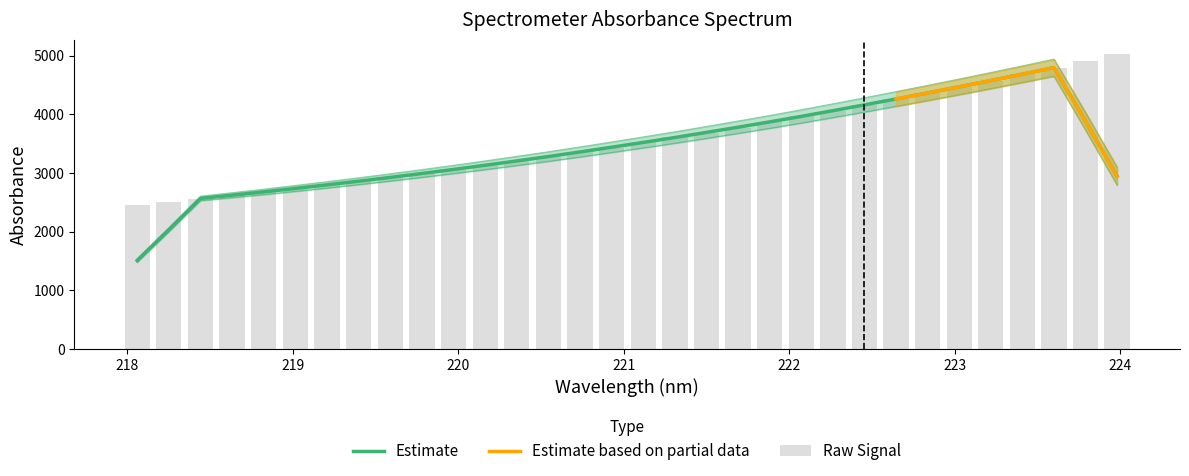

Reading left to right, extract all data points from this chart.

2458.8	2511.5	2559.7	2619.1	2674.3	2732.2	2793.3	2856.4	2921.2	2987.0	3055.4	3126.6	3202.2	3276.8	3355.0	3431.3	3517.6	3604.1	3686.8	3771.9	3866.9	3960.9	4056.3	4155.8	4258.9	4361.7	4465.8	4568.0	4679.3	4792.3	4905.4	5022.0